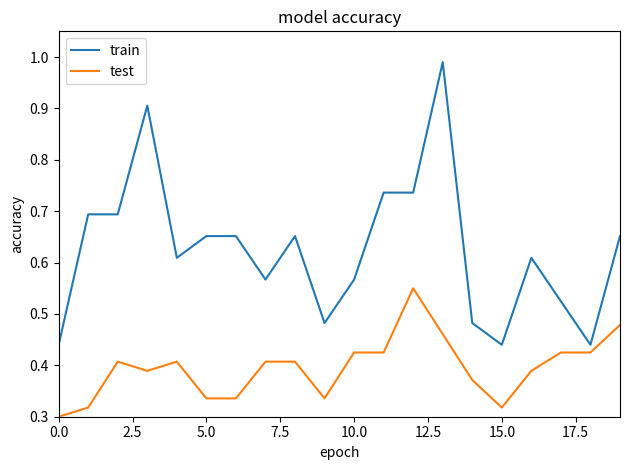

Does the chart display data point markers on the line(s)?

No